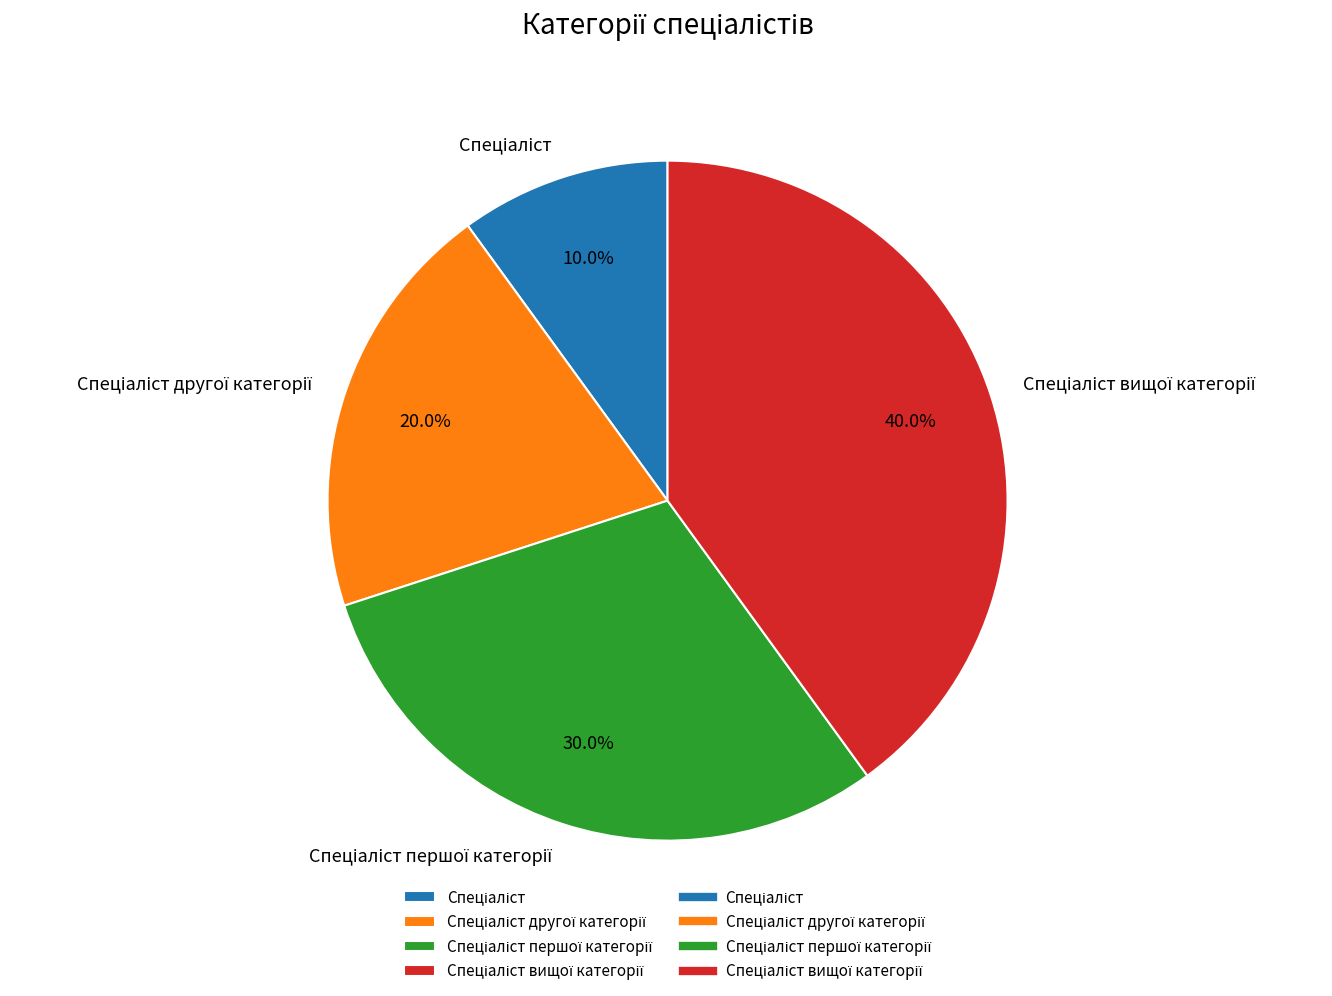

Is there any slice that represents more than half of the pie?

No